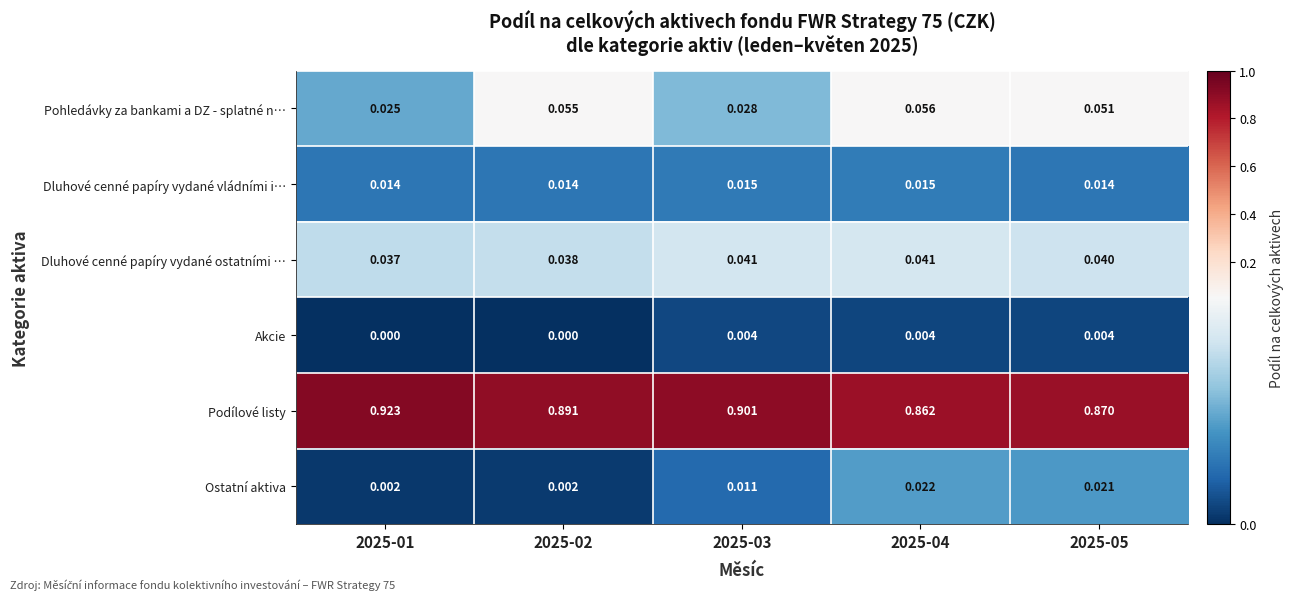

Rank the series at 2025-03 from highest to lowest value.

Podílové listy, Dluhové cenné papíry vydané ostatními …, Pohledávky za bankami a DZ - splatné n…, Dluhové cenné papíry vydané vládními i…, Ostatní aktiva, Akcie